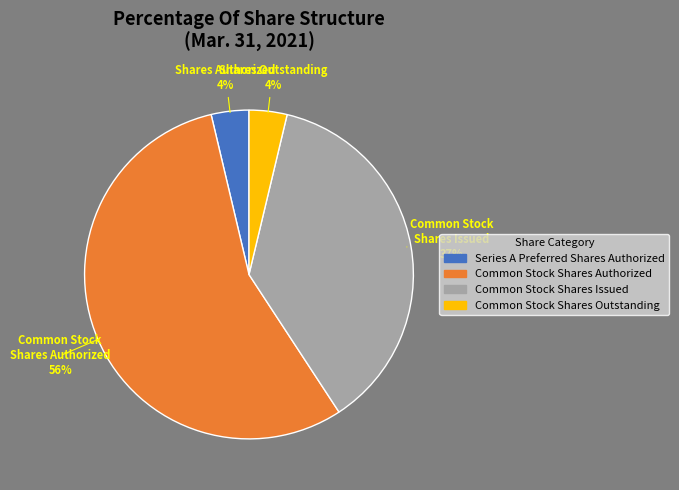

What is the largest slice in the pie chart?

Common Stock Shares Authorized